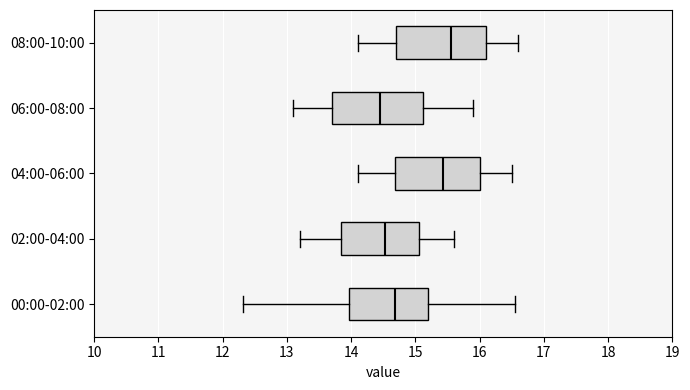

Where does the right whisker of the box for 08:00-10:00 end on the x-axis? The values are not printed on the chart, so give them approximately, as read against the axis.

16.6